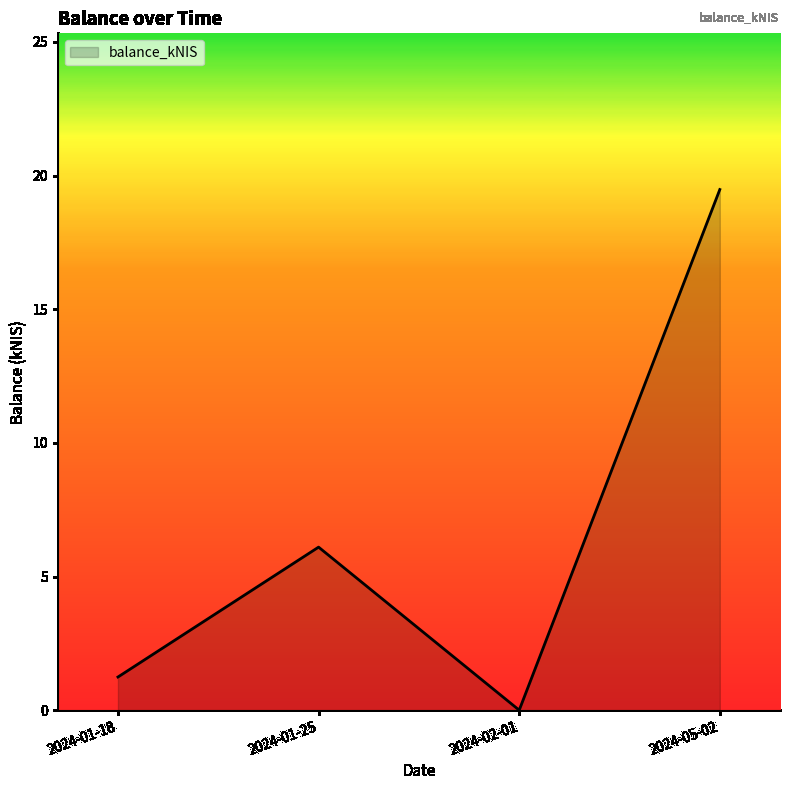

Does the chart display data point markers on the line(s)?

No